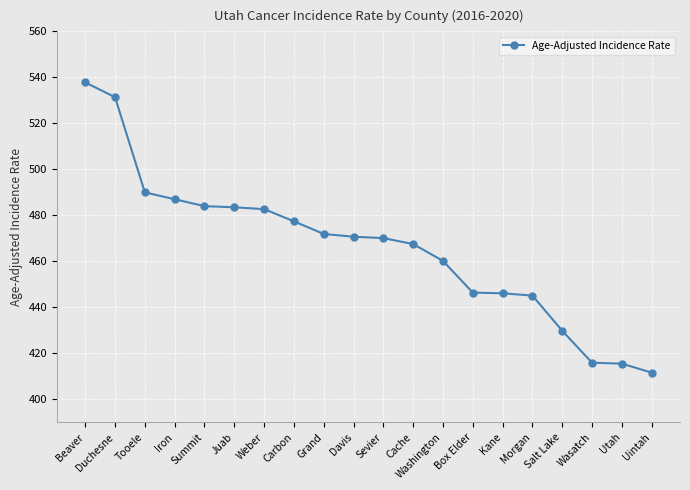

What is the sum of all values?

9324.6